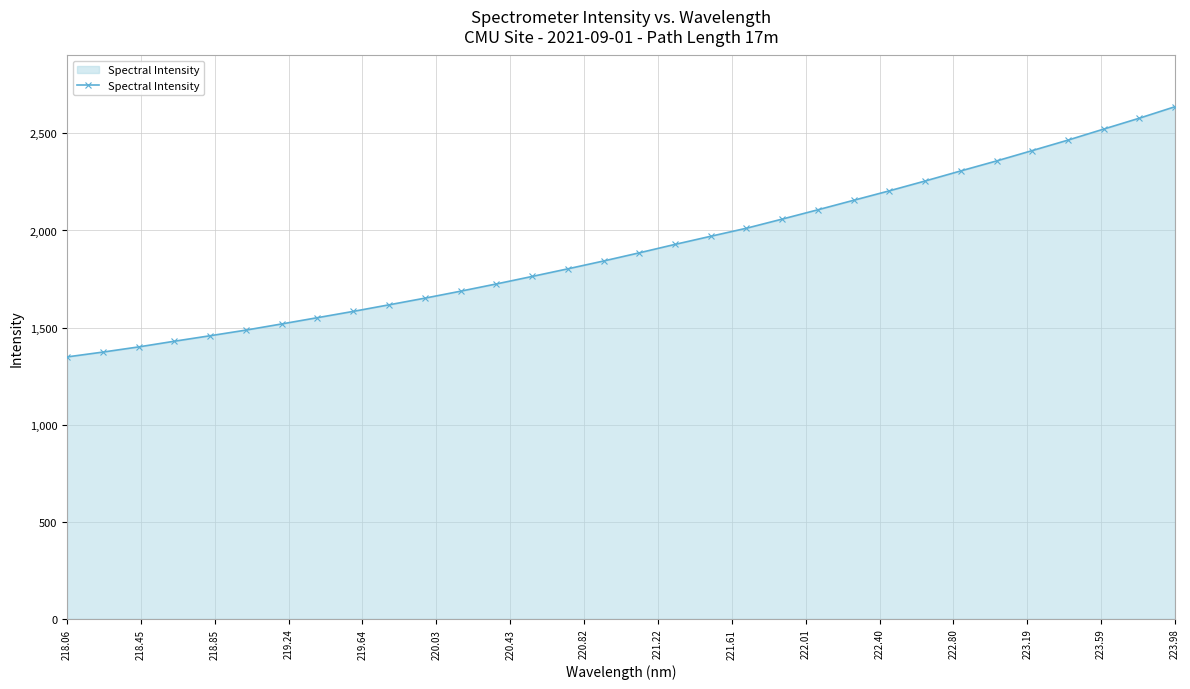

What is the smallest value displayed?

1348.9